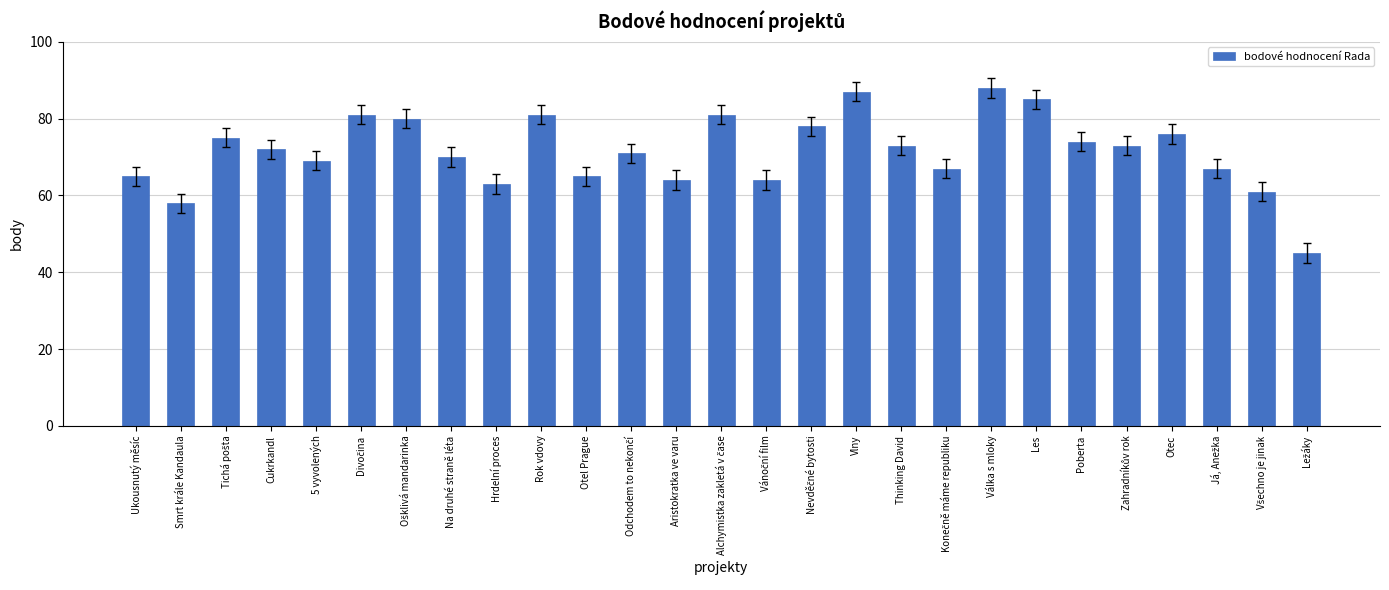

True or false: the data shows 65 at Otel Prague.

True